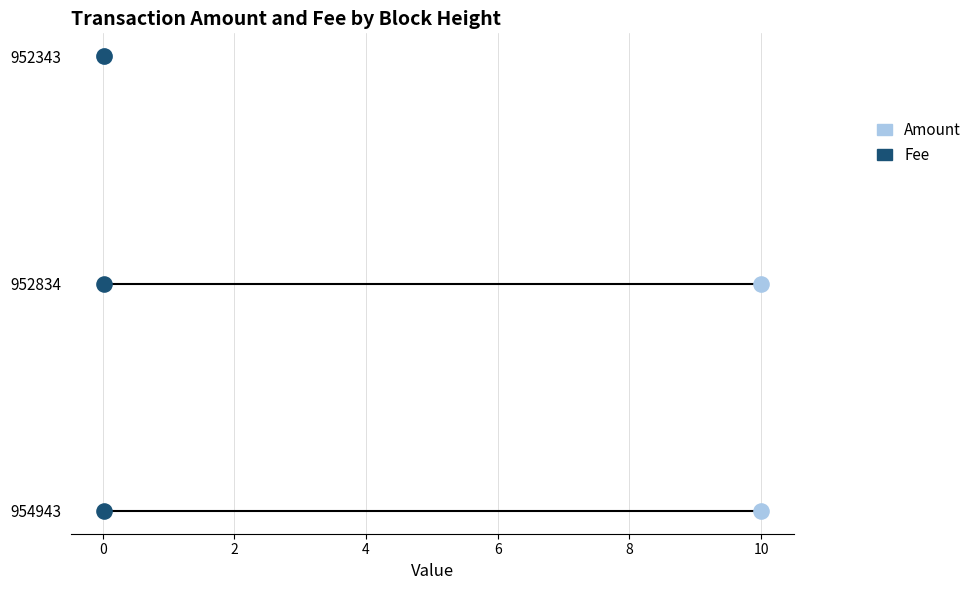

What are all the series names shown in the legend?

Amount, Fee